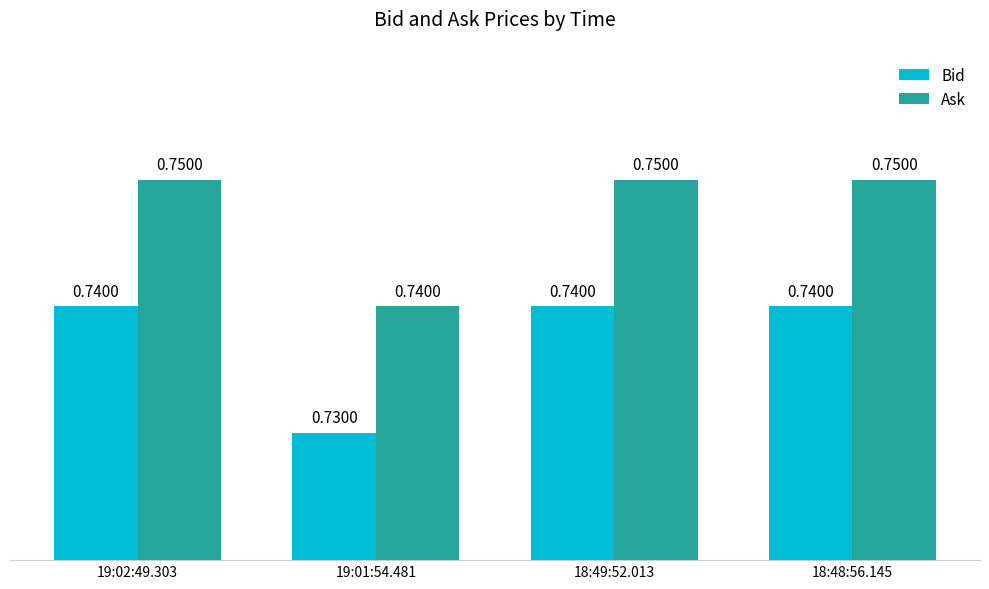

Count the number of data series in this chart.

2